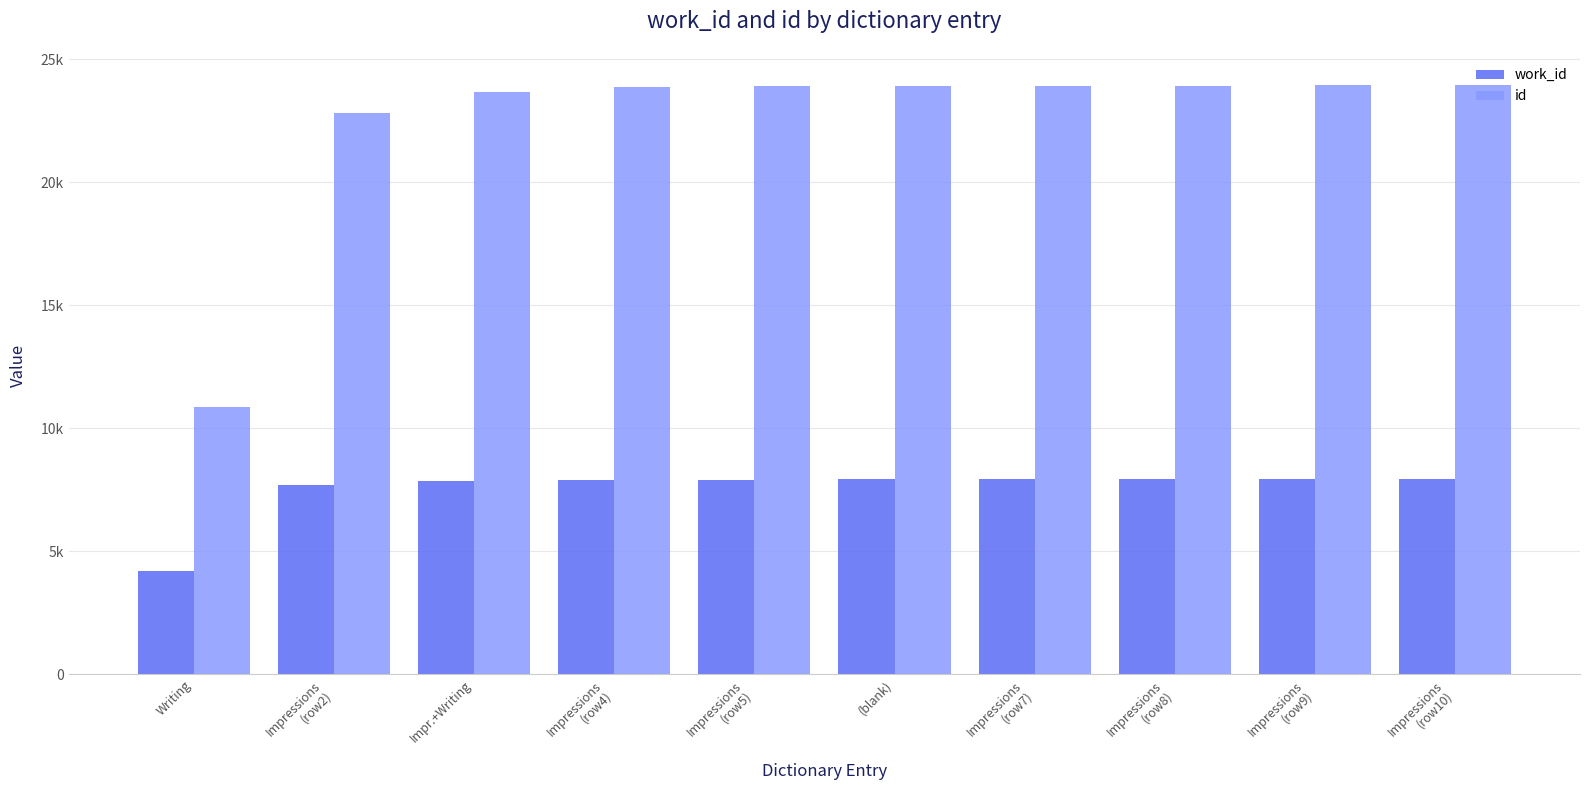

What are all the series names shown in the legend?

work_id, id